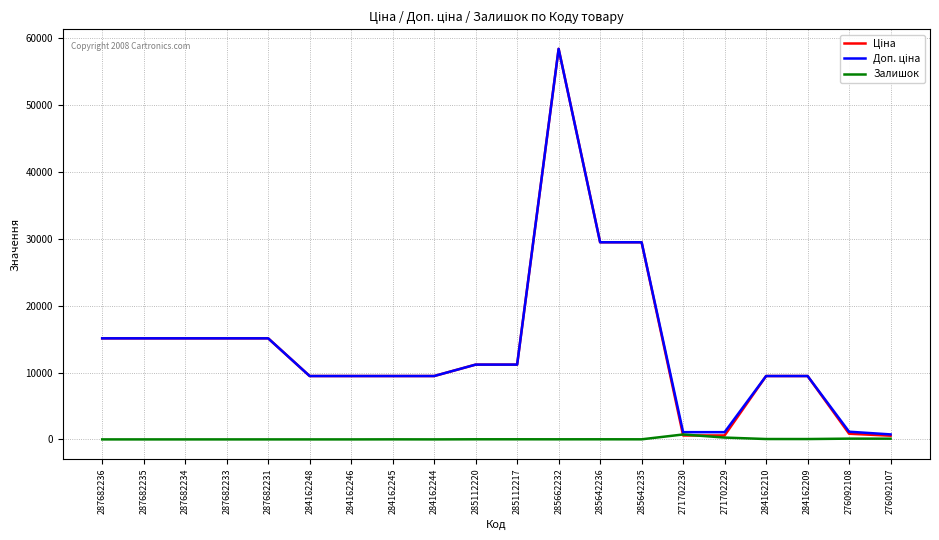

Is this an area chart (filled region under the line)?

No